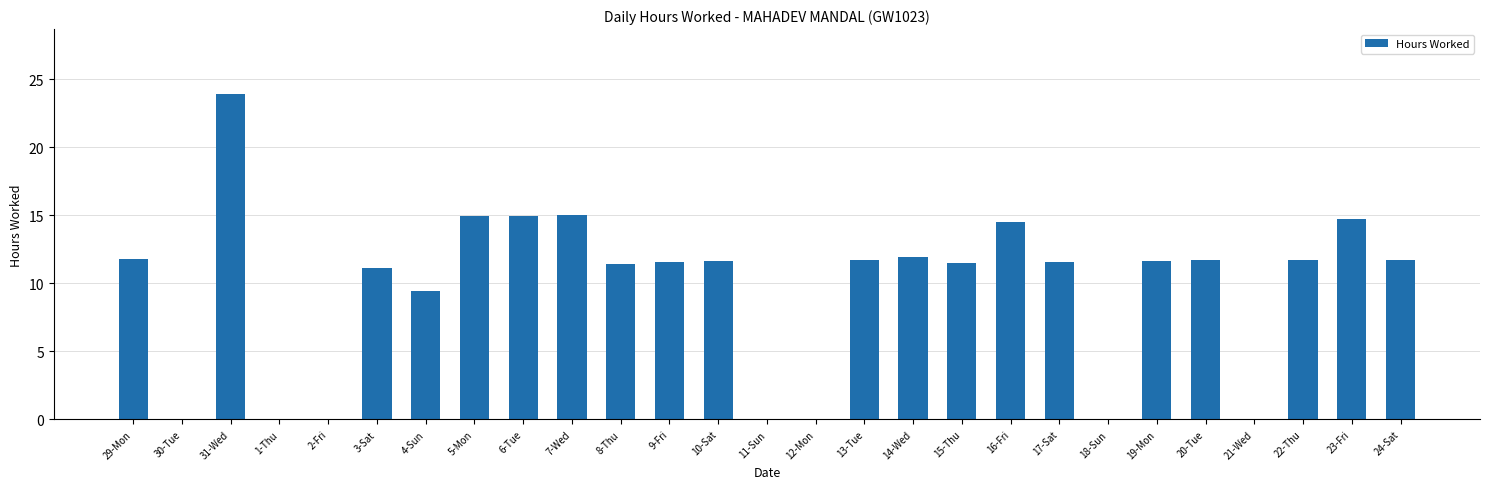

What is the maximum value shown in the chart?

23.9